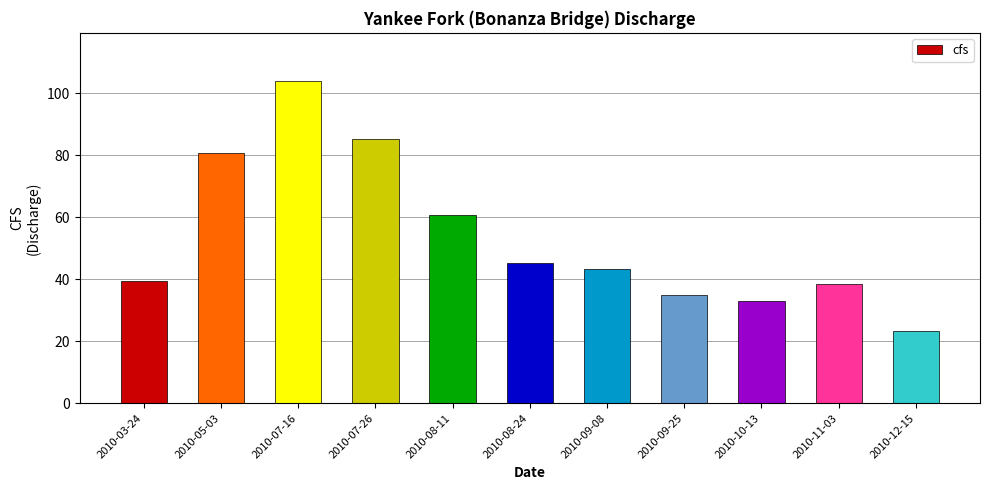

Read the value at 2010-08-24.

45.1